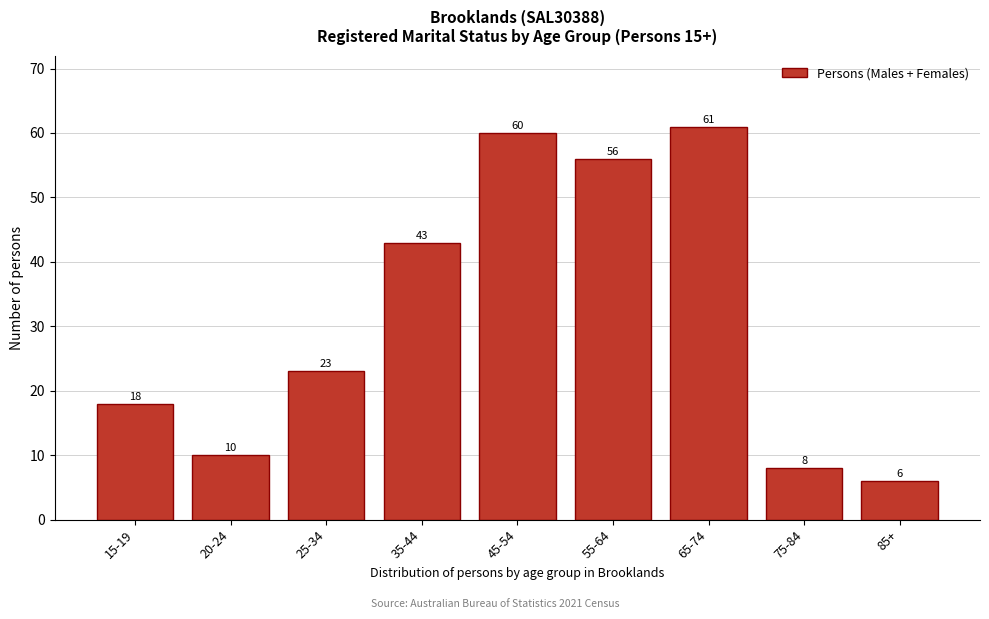

Reading left to right, transcribe all the data shown in this chart.

18	10	23	43	60	56	61	8	6